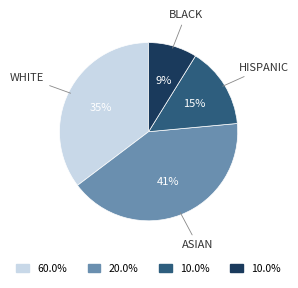

Is it true that BLACK is 9% of the pie?

True